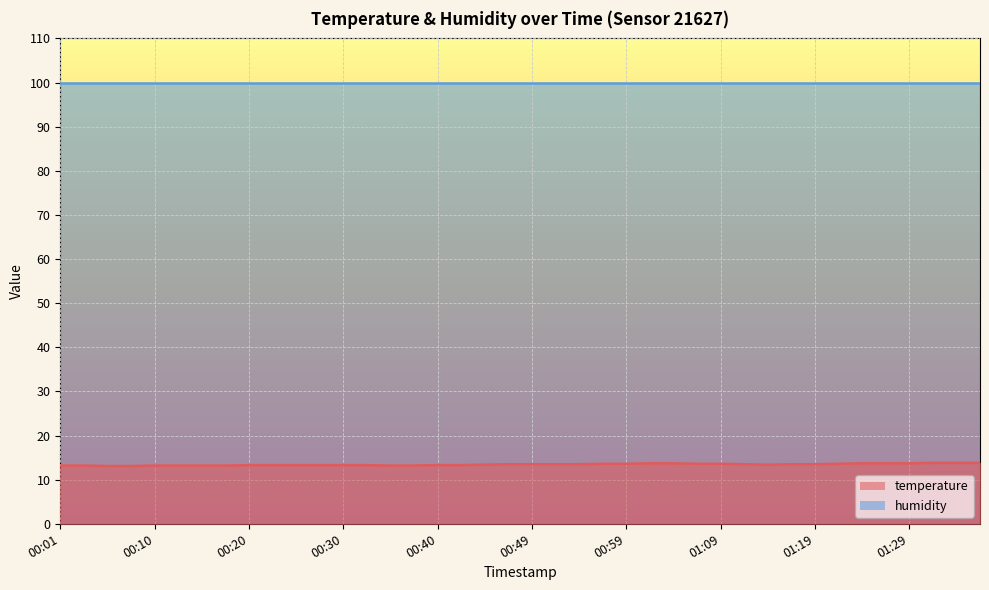

At which category does the chart reach its peak across all series?

01:31